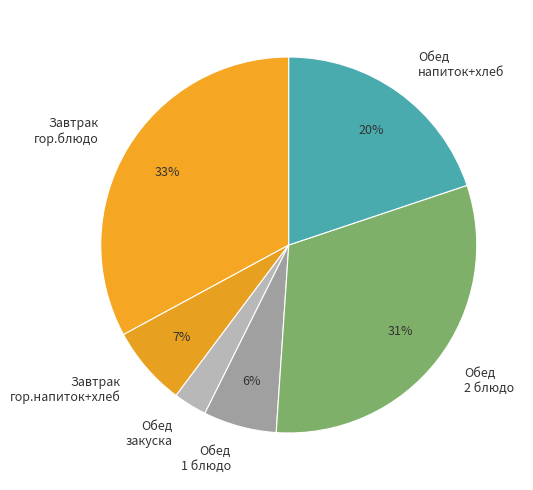

To the nearest percent, what is the average slice percentage?

17%